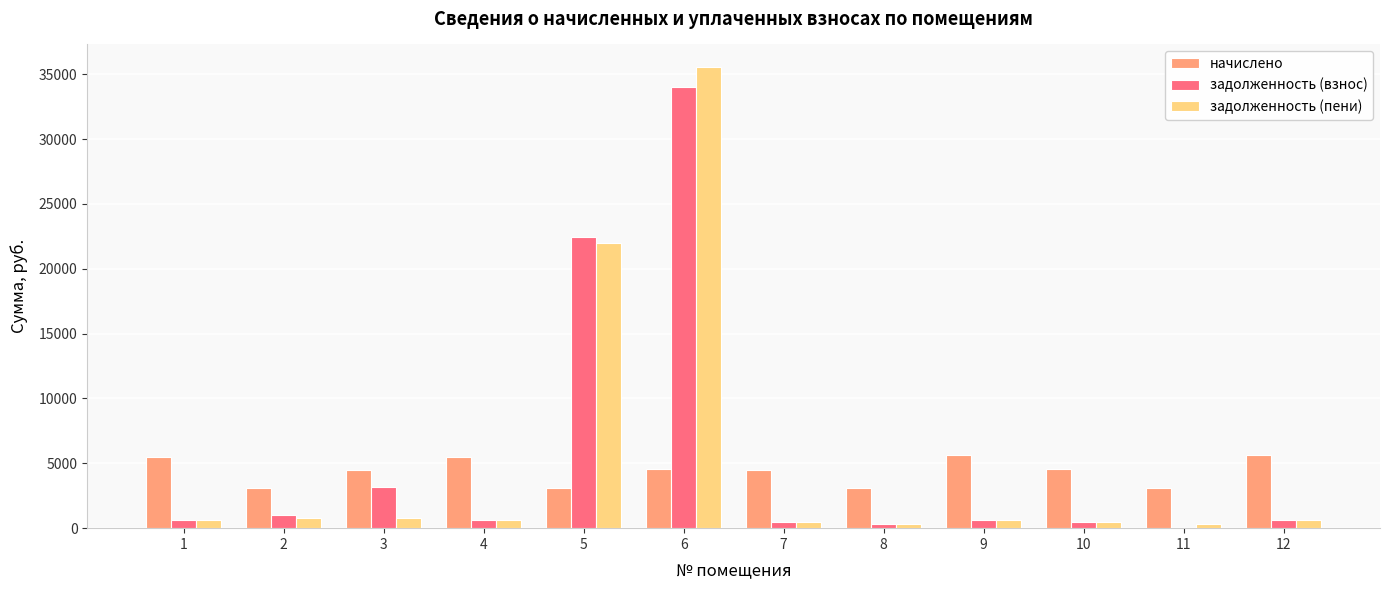

What are all the series names shown in the legend?

начислено, задолженность (взнос), задолженность (пени)